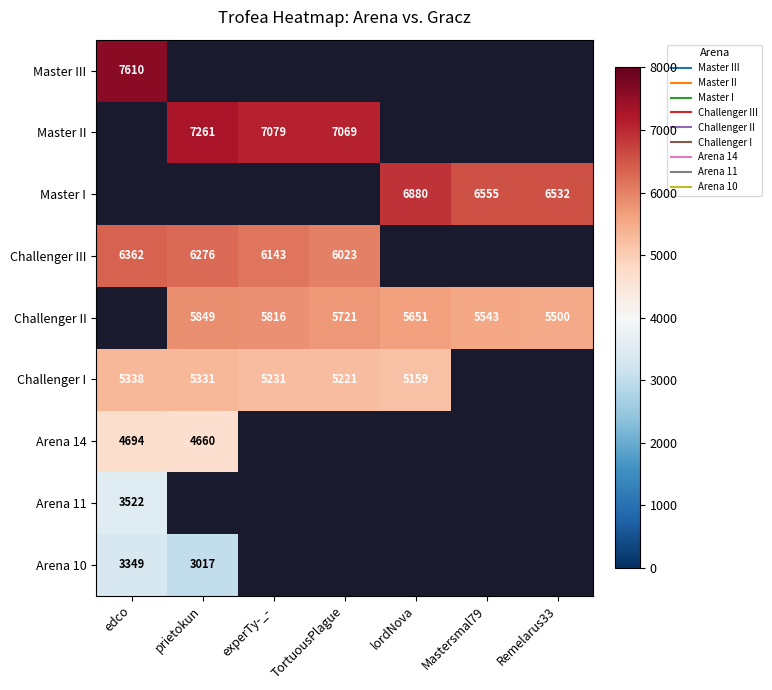

How many distinct data groups are displayed?

9